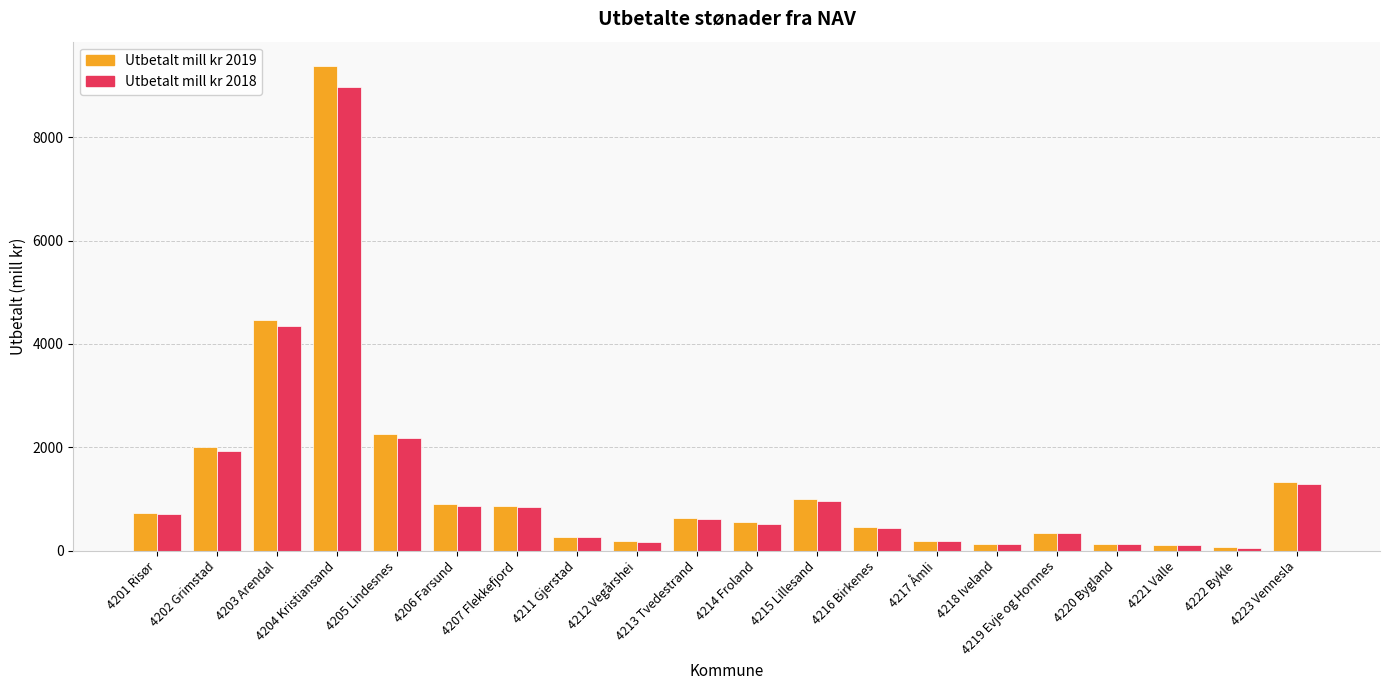

At which label does Utbetalt mill kr 2018 first exceed 612?

4201 Risør